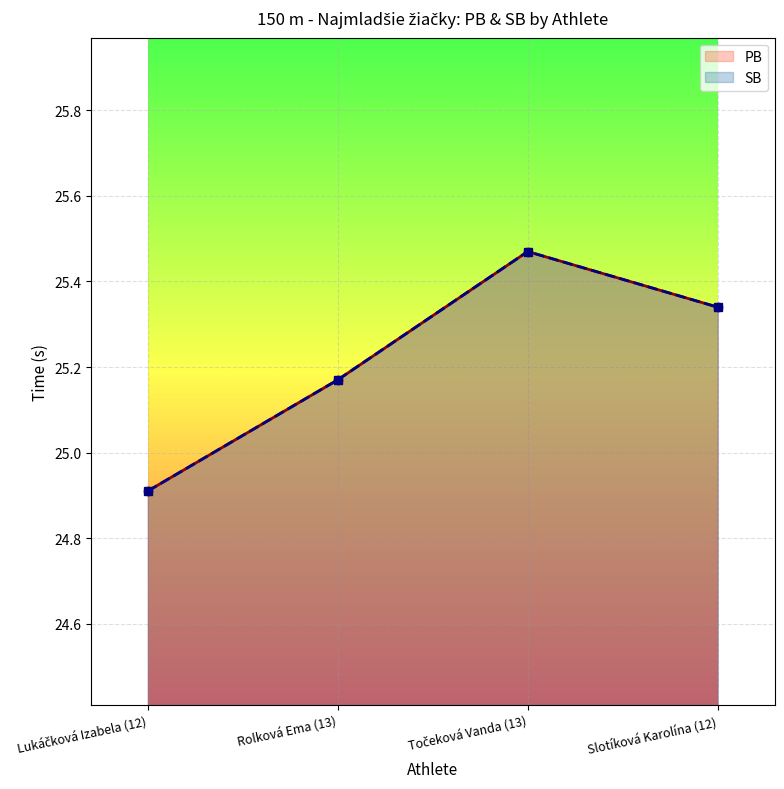

Which series changed the most between Rolková Ema (13) and Točeková Vanda (13)?

PB